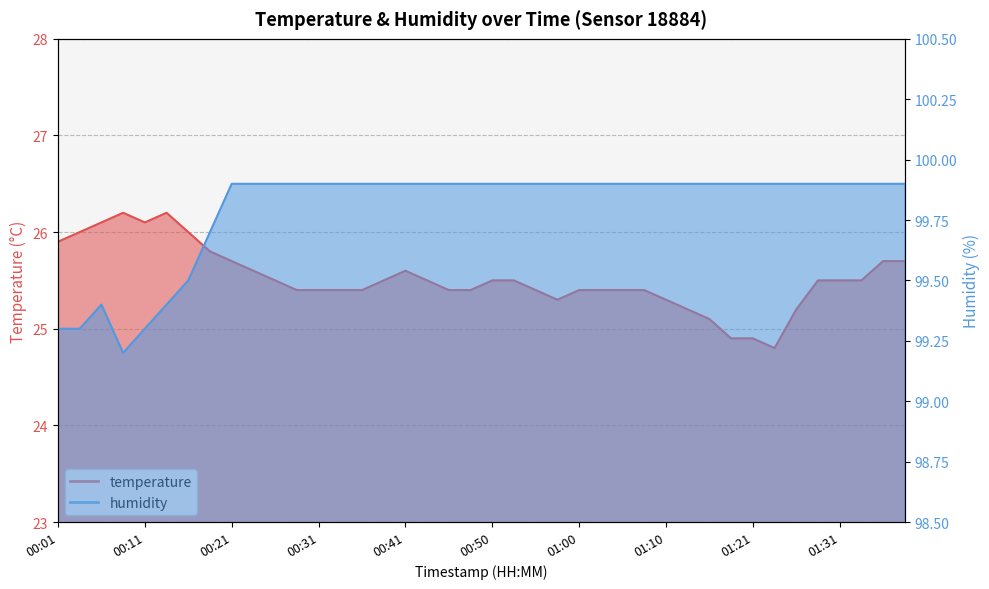

What is the label of the 6th point from the right?

01:26